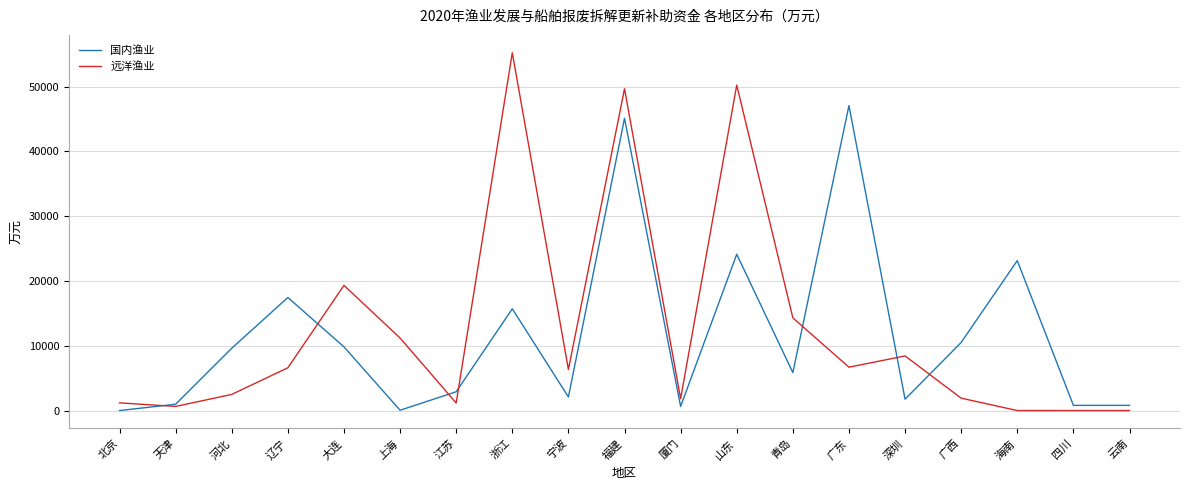

Which series has the widest spread of values?

远洋渔业